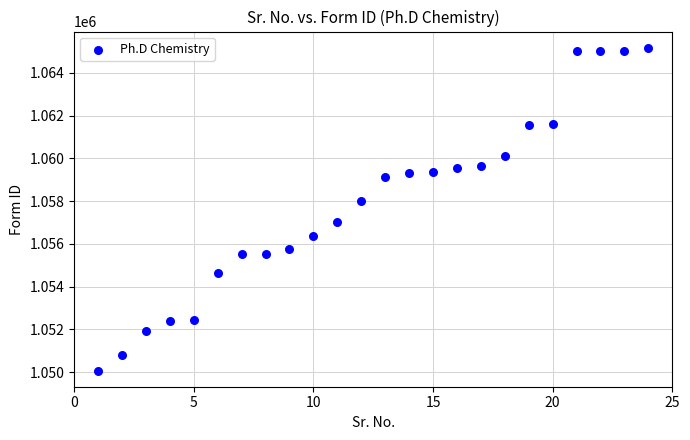

What is the range of Y values (max minus min)?

15098